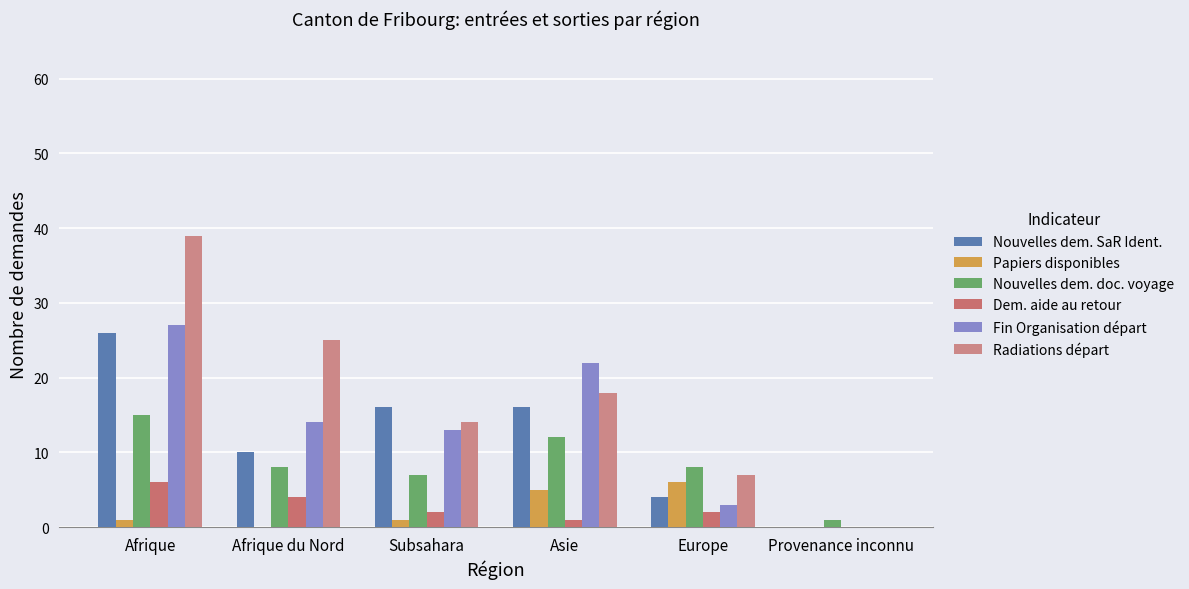

Are the bars grouped side by side (vs. stacked)?

Yes